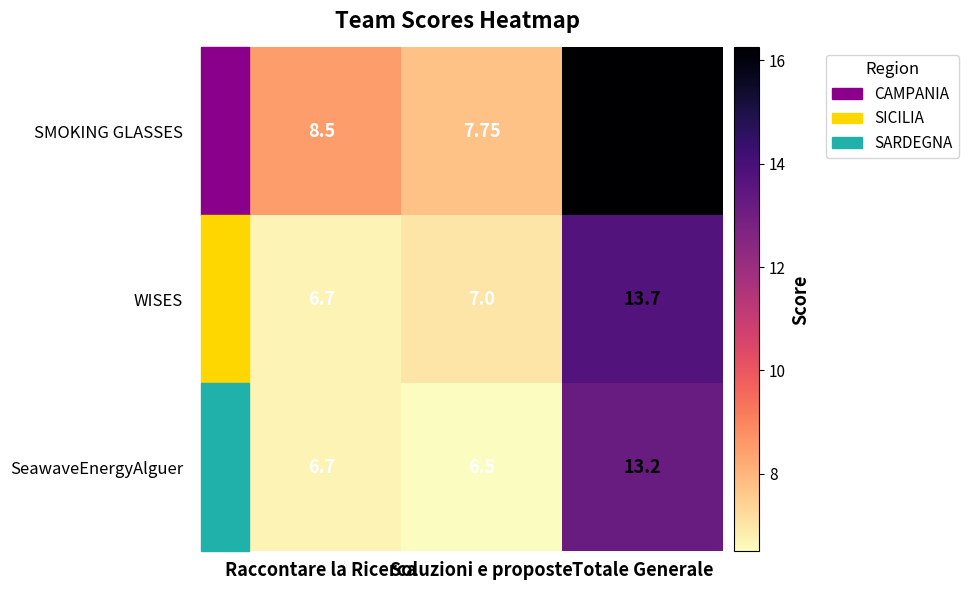

Where is SMOKING GLASSES nearest to the value 12?

Raccontare la Ricerca